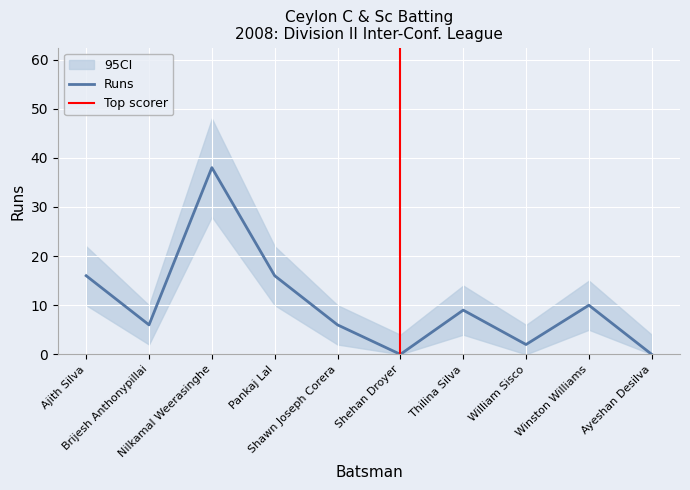

Which category has the lowest value across all series?

Shehan Droyer